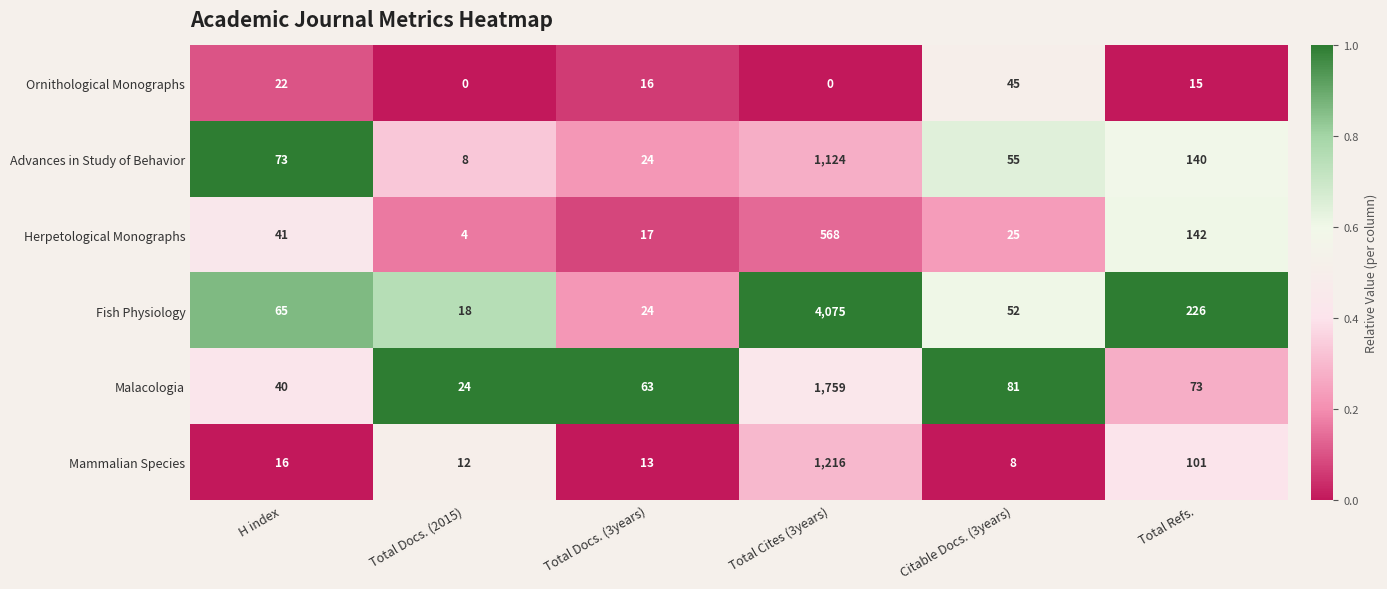

What is the approximate value of Fish Physiology at Citable Docs. (3years)?

52